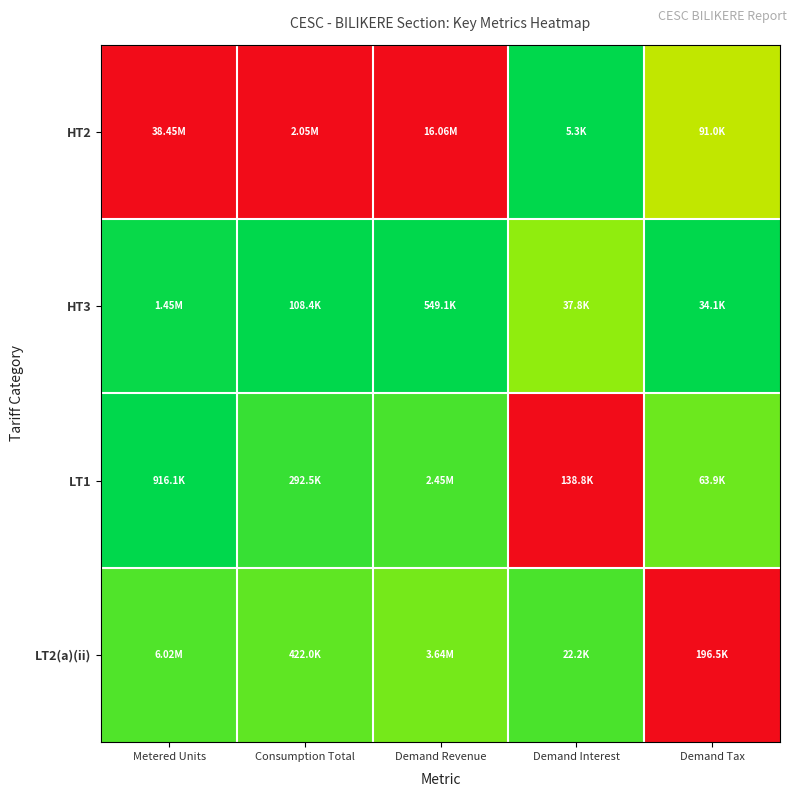

Reading left to right, transcribe all the data shown in this chart.

HT2: Metered Units=1.0	Consumption Total=1.0	Demand Revenue=1.0	Demand Interest=0.0	Demand Tax=0.4
HT3: Metered Units=0.0	Consumption Total=0.0	Demand Revenue=0.0	Demand Interest=0.2	Demand Tax=0.0
LT1: Metered Units=0.0	Consumption Total=0.1	Demand Revenue=0.1	Demand Interest=1.0	Demand Tax=0.2
LT2(a)(ii): Metered Units=0.1	Consumption Total=0.2	Demand Revenue=0.2	Demand Interest=0.1	Demand Tax=1.0